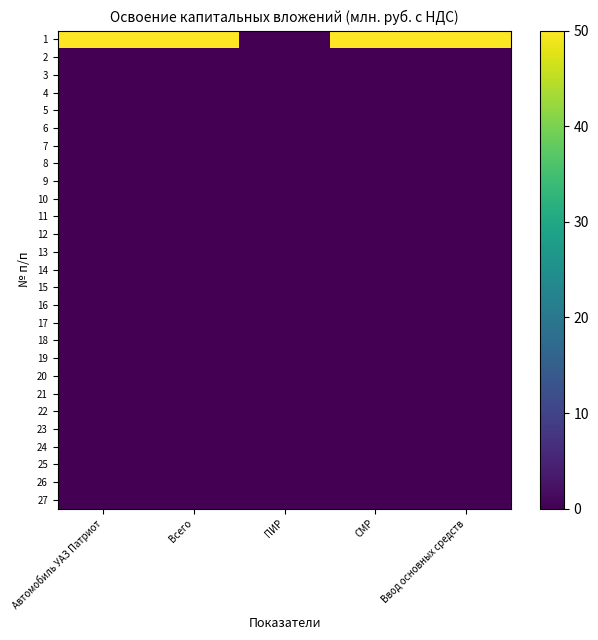

Which category has the highest value across all series?

Автомобиль УАЗ Патриот